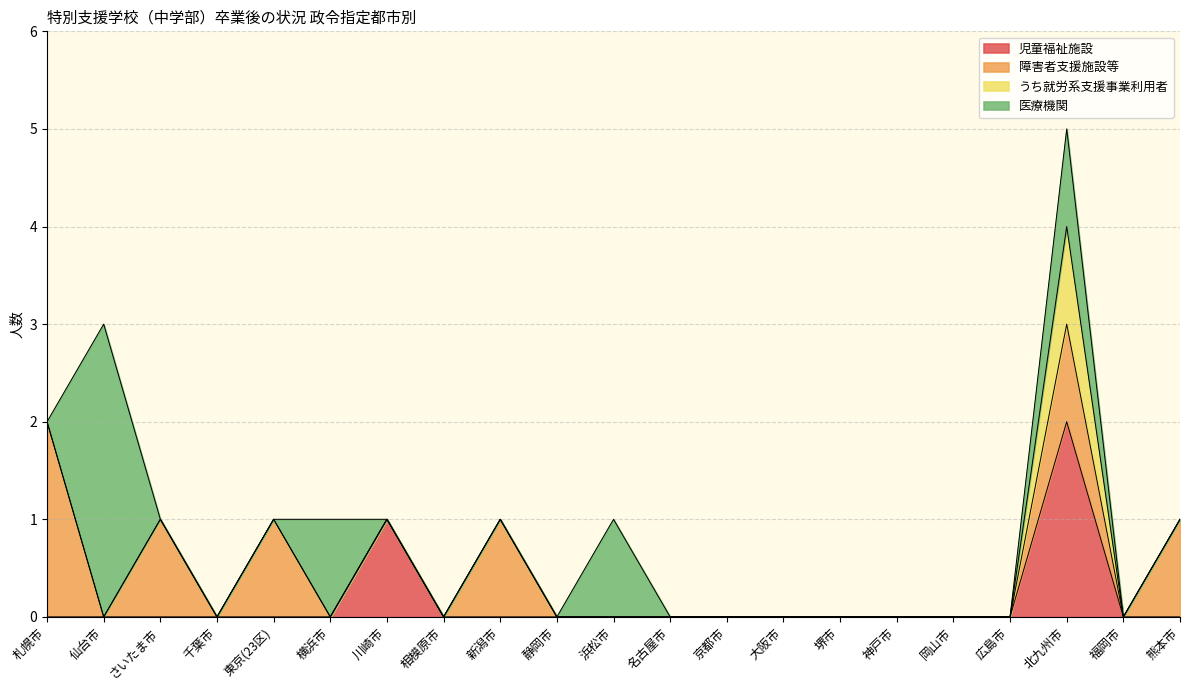

Where is 医療機関 nearest to the value 1?

横浜市